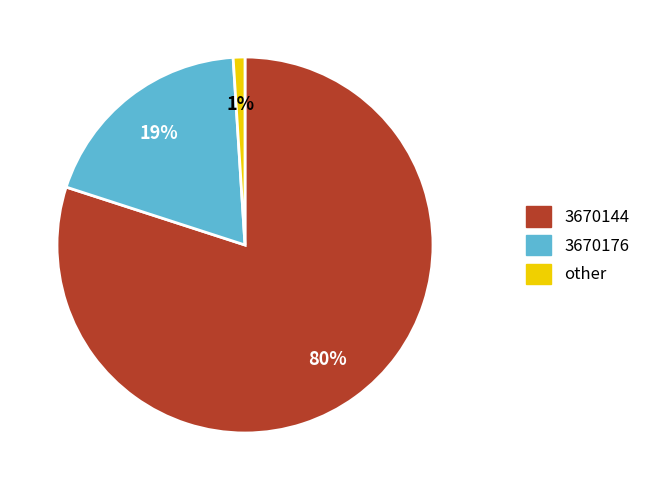

Which category has the smallest portion of the pie?

other